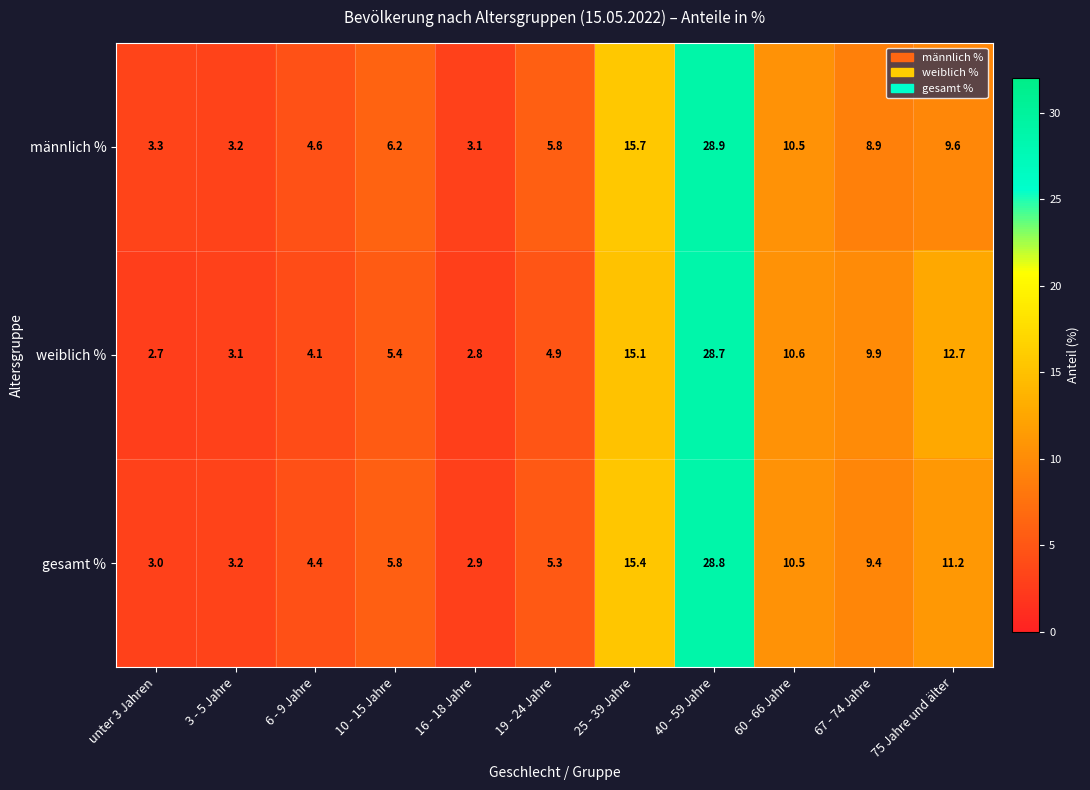

What is the total value across all series at 19 - 24 Jahre?

16.0